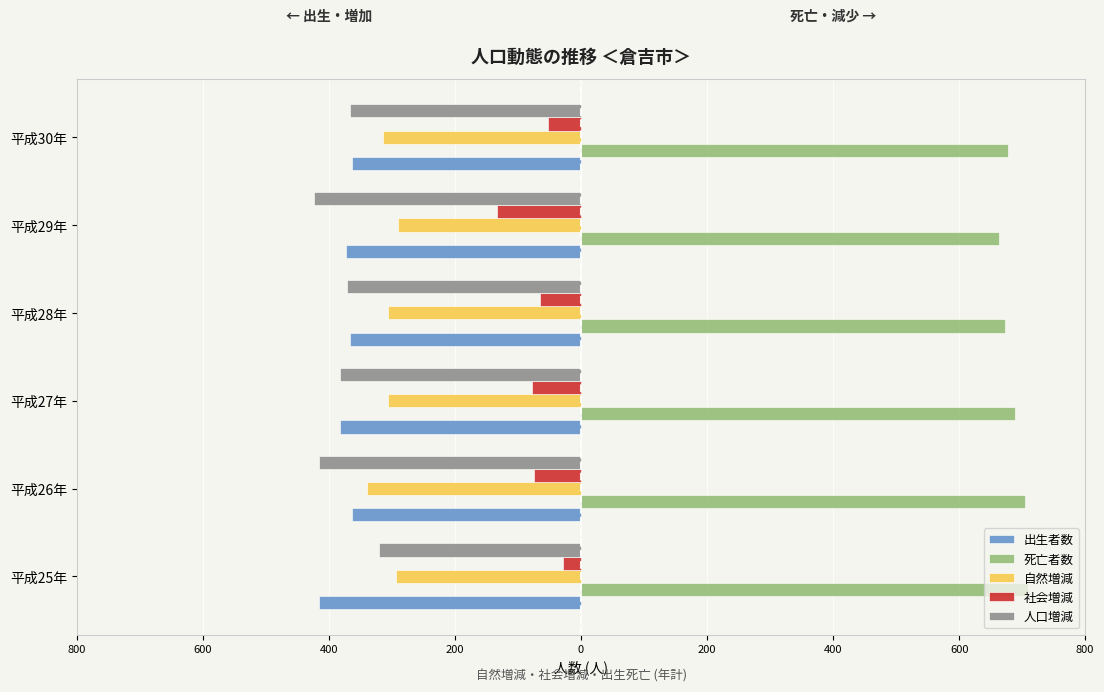

What are all the series names shown in the legend?

出生者数, 死亡者数, 自然増減, 社会増減, 人口増減